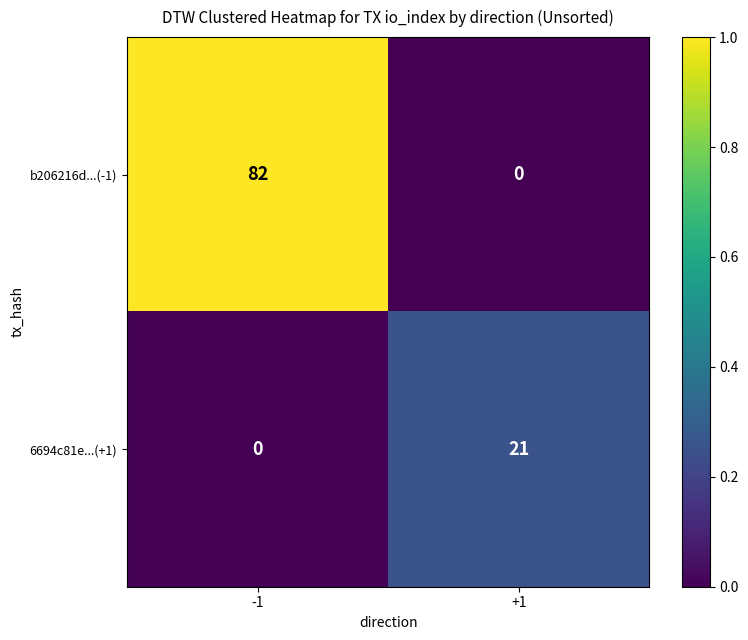

Reading right to left, list all the values displayed in this chart.

b206216d...(-1): +1=0	-1=82
6694c81e...(+1): +1=21	-1=0